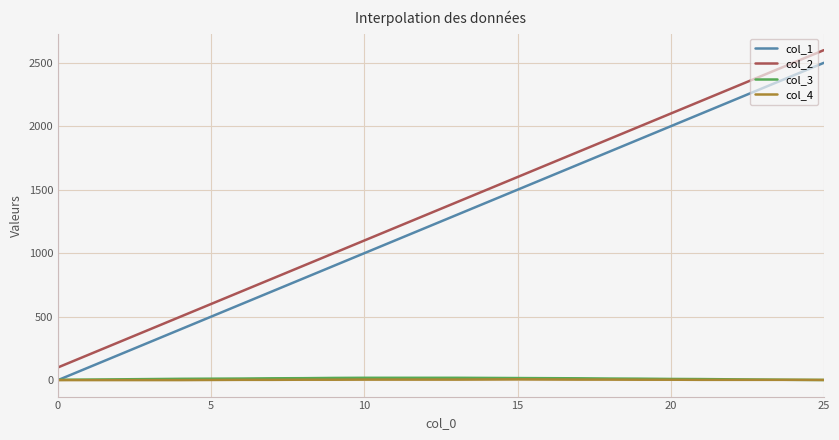

What is the greatest value displayed?

2600